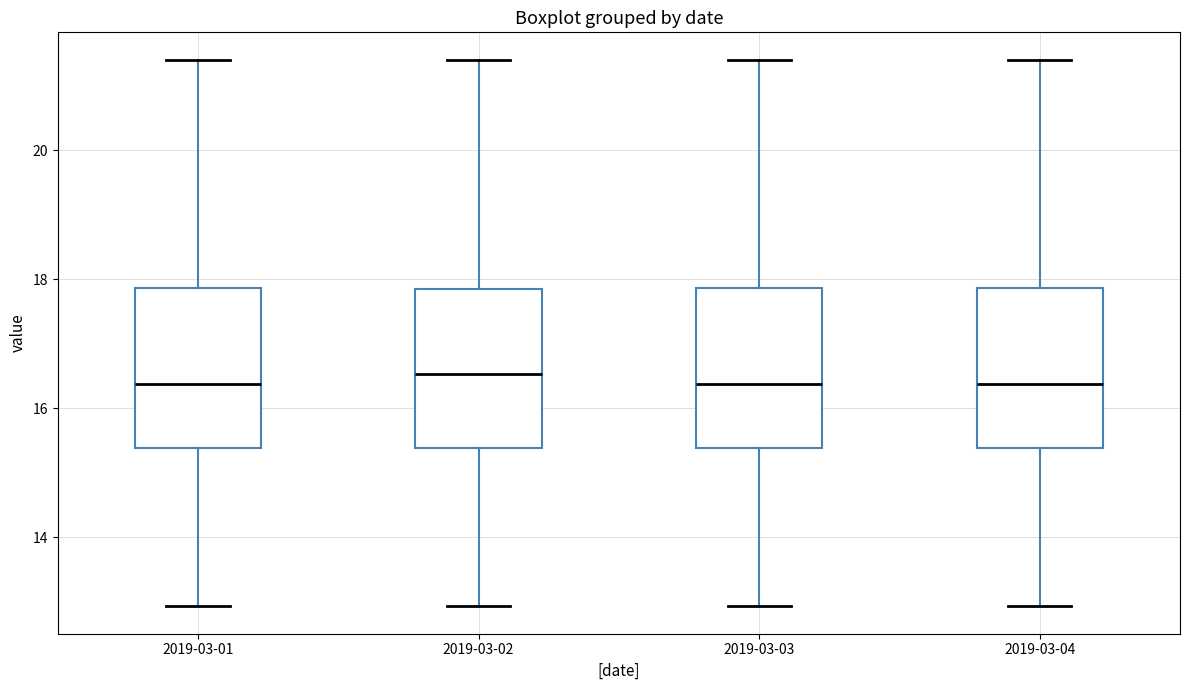

Where is the upper edge of the box for 2019-03-01 on the y-axis? The values are not printed on the chart, so give them approximately, as read against the axis.

17.8